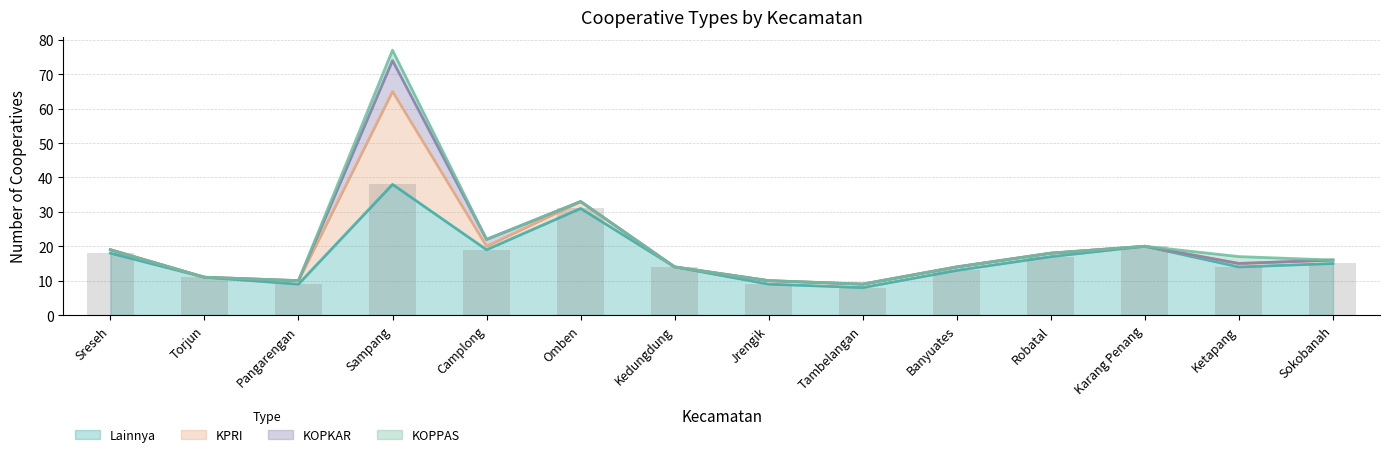

What are all the series names shown in the legend?

Lainnya, KPRI, KOPKAR, KOPPAS